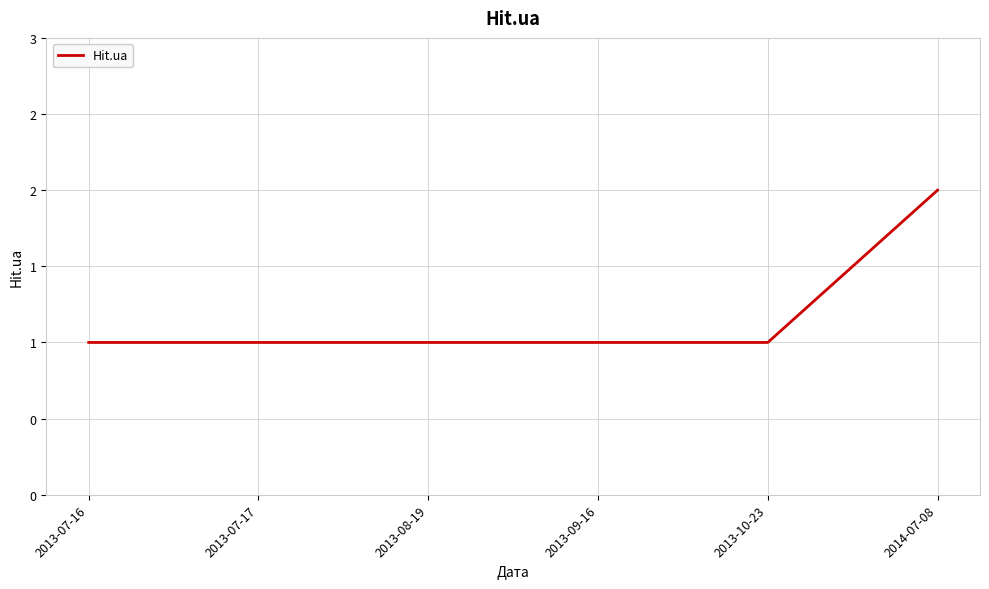

Is this an area chart (filled region under the line)?

No